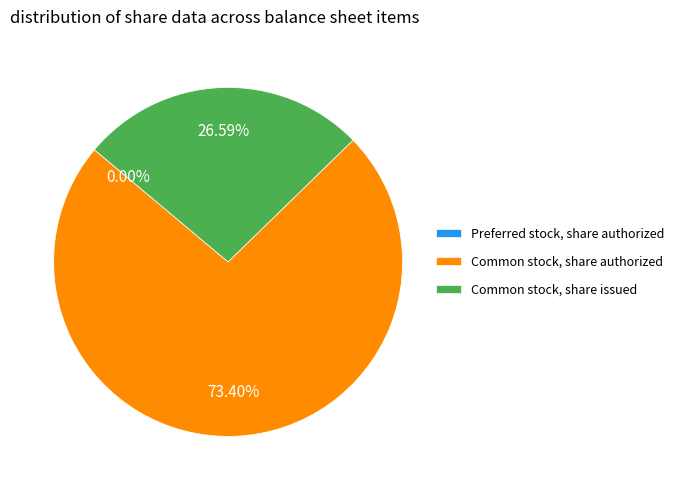

What percentage is NOT represented by Common stock, share issued?

73.4%